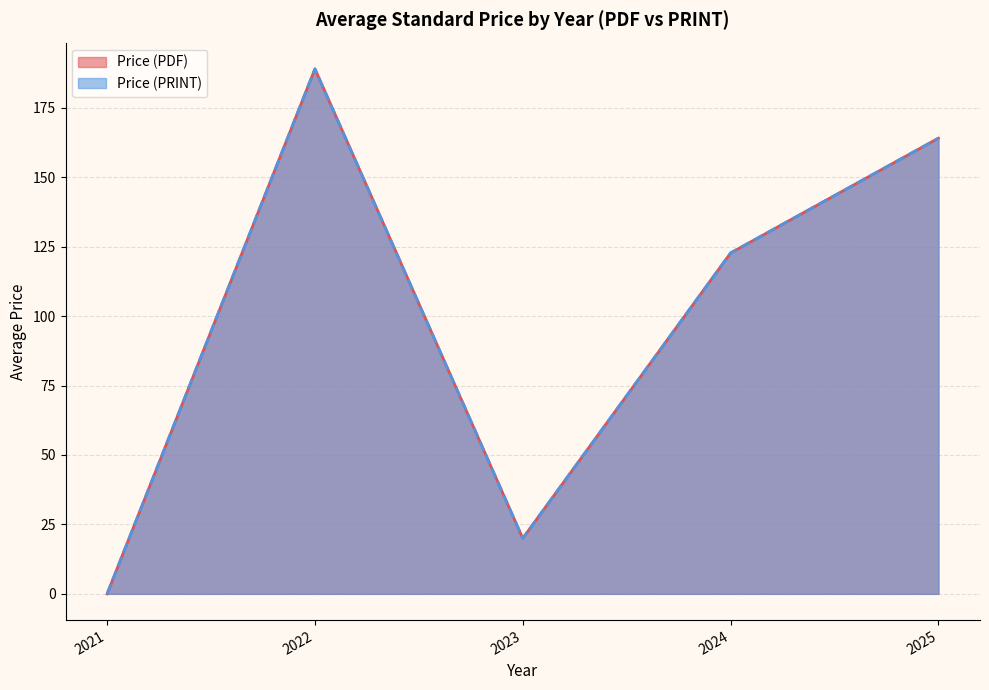

At 2024, list the series in order from smallest to largest.

Price (PDF), Price (PRINT)